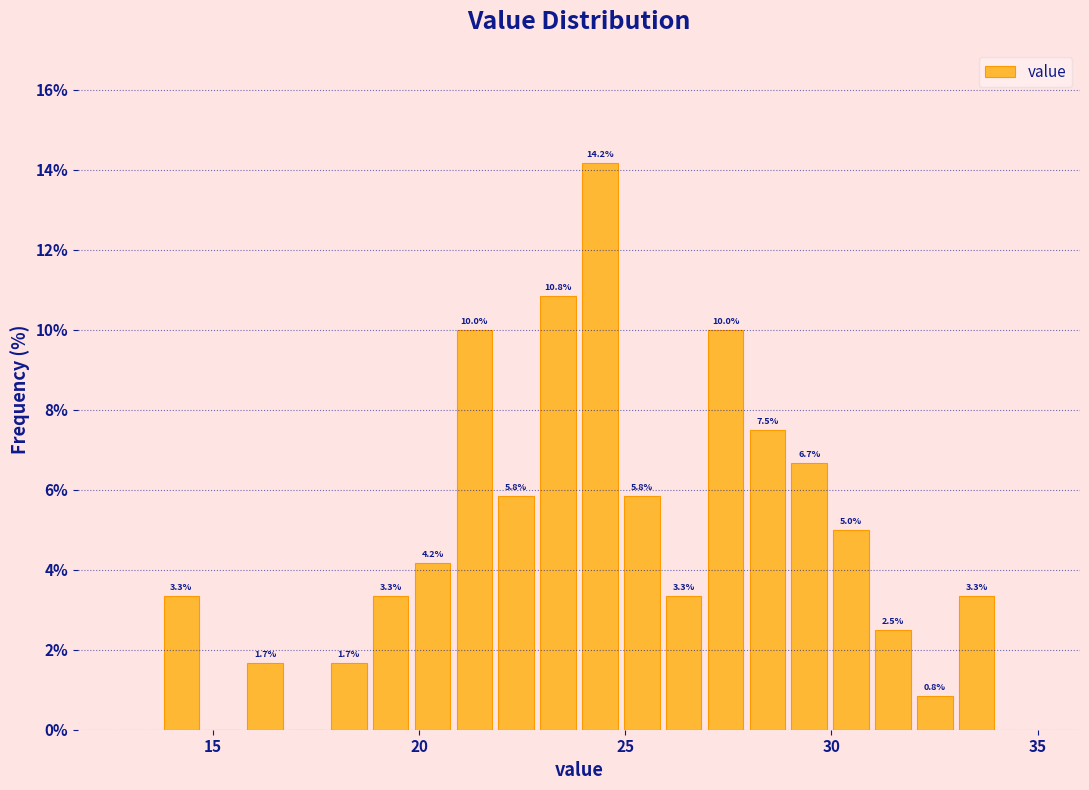

Around what value on the x-axis is the tallest bar? Give the approximate position of its centre, as read against the axis.

24.5